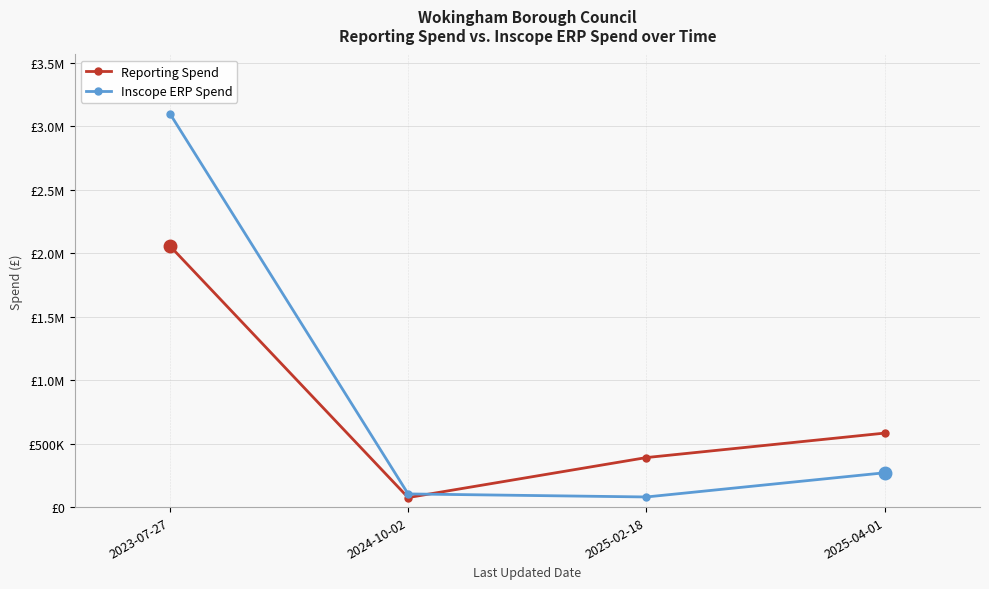

Which label corresponds to the largest value in the chart?

2023-07-27